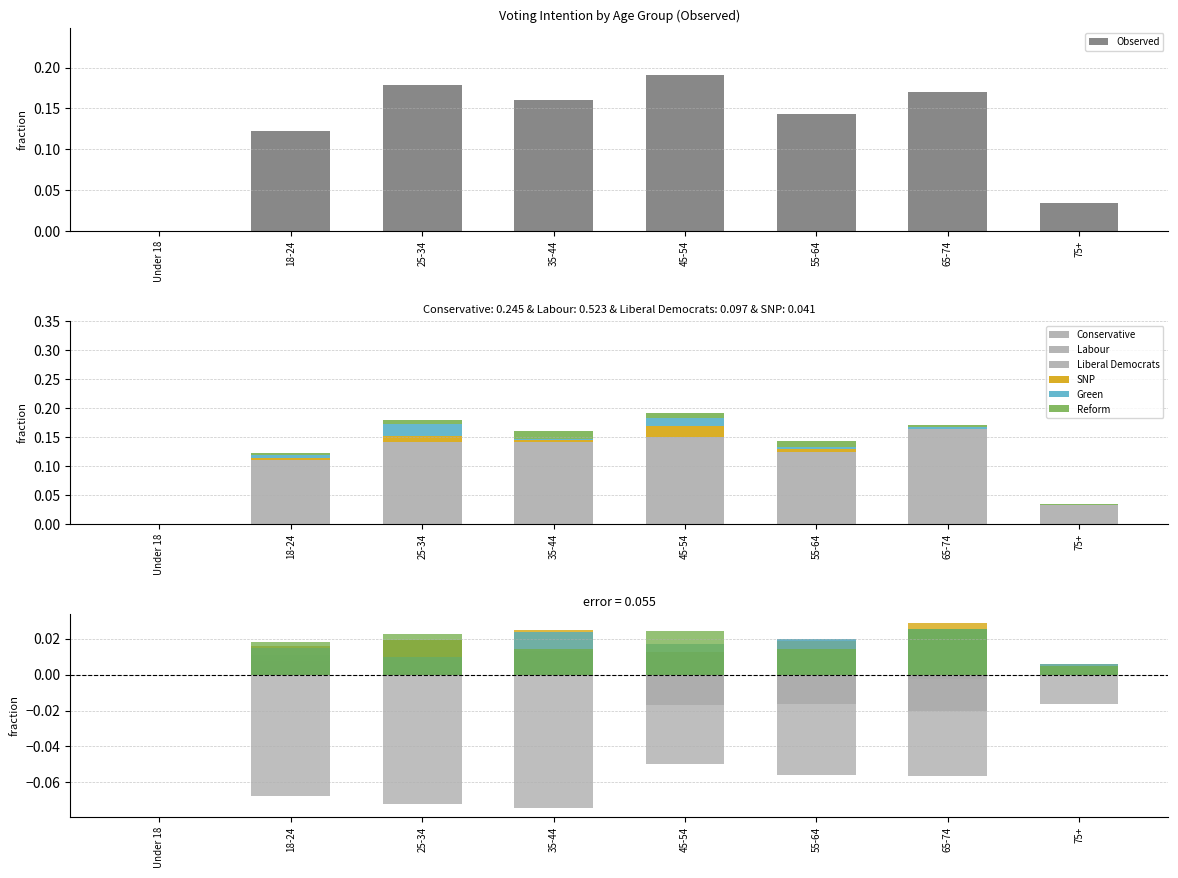

Which series changed the most between 35-44 and 65-74?

Conservative